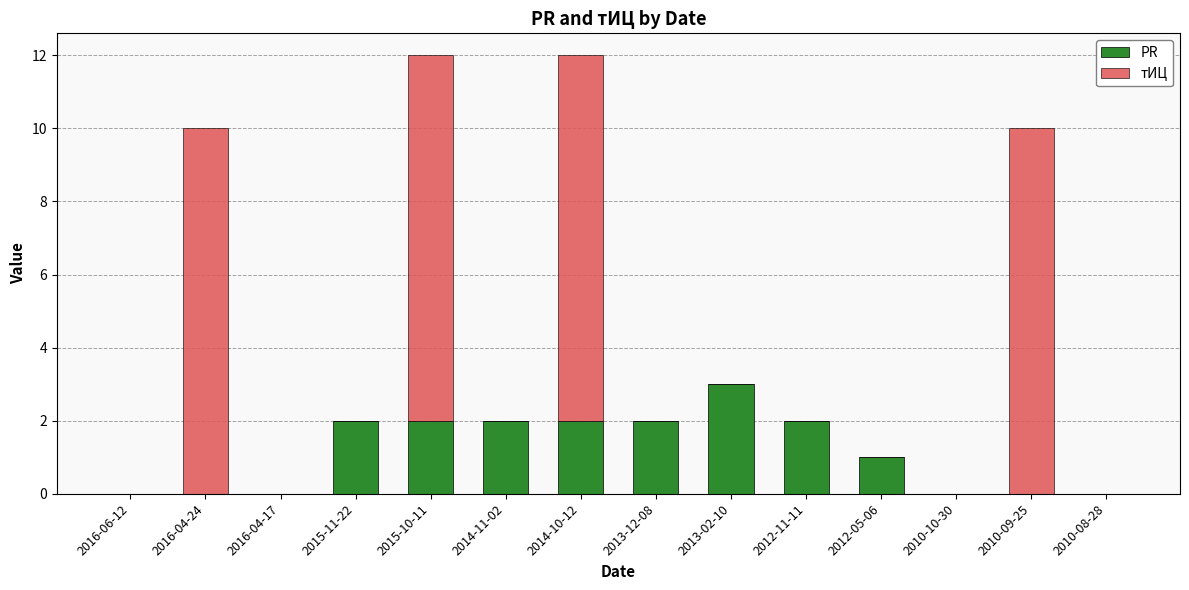

Which category has the highest value in the PR series?

2013-02-10